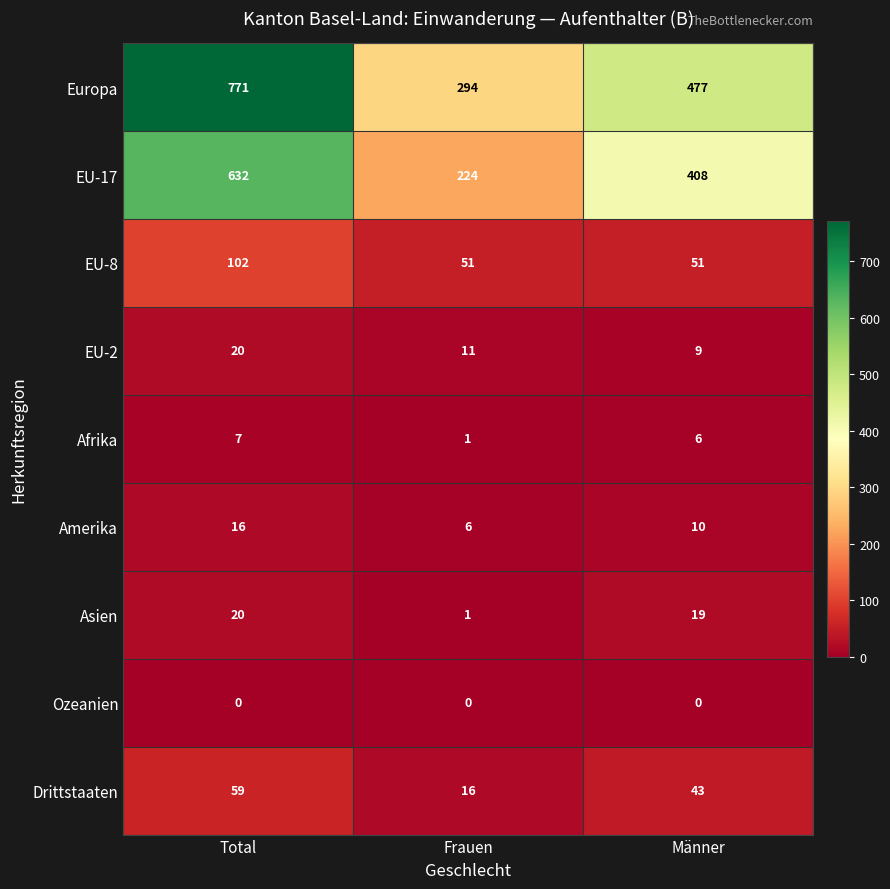

What is the total value across all series at Total?

1627